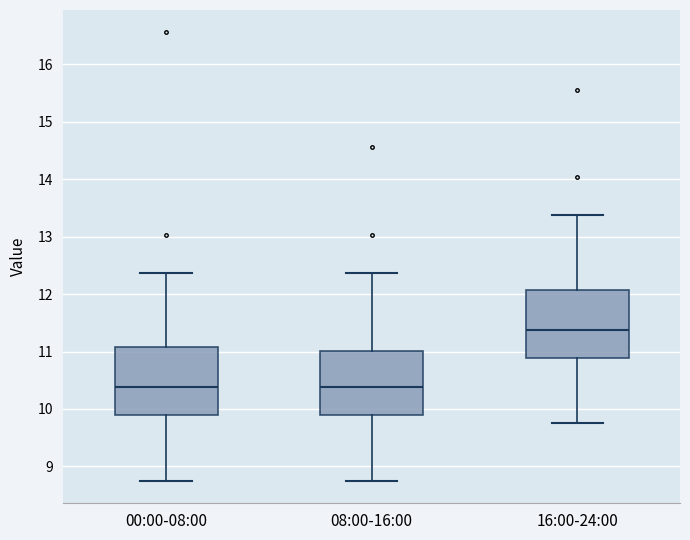

Reading left to right, read every box against the y-axis: the position of its median line, the range the box covers, and the ends of its whiskers. The values are not printed on the chart, so give them approximately, as read against the axis.

00:00-08:00: median 10.4, box 9.9 to 11.1, whiskers 8.8 to 12.4
08:00-16:00: median 10.4, box 9.9 to 11.0, whiskers 8.8 to 12.4
16:00-24:00: median 11.4, box 10.9 to 12.1, whiskers 9.8 to 13.4